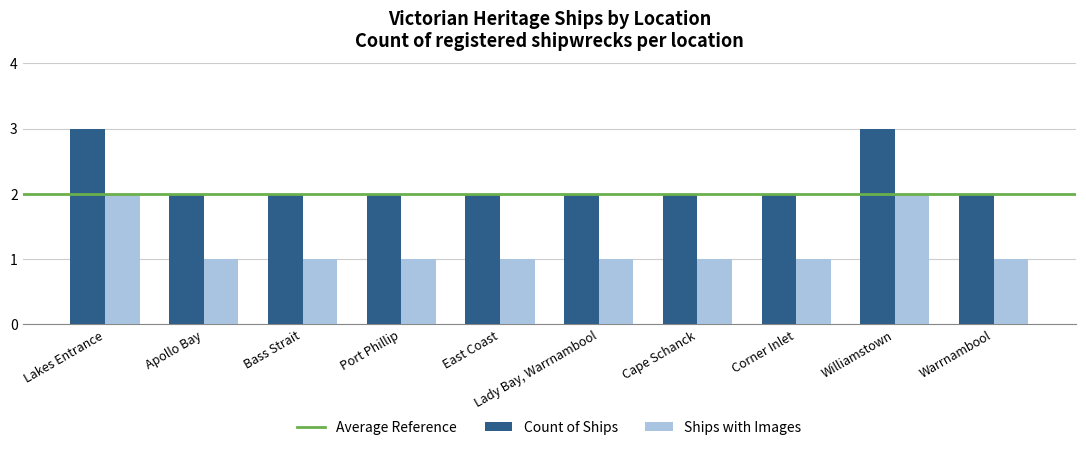

Is the value of Count of Ships at Apollo Bay greater than the value of Ships with Images at Corner Inlet?

Yes